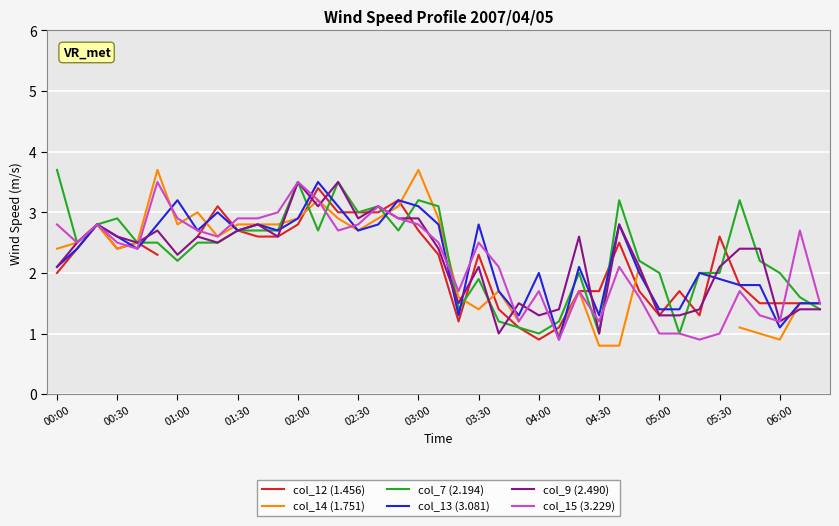

Which series has the widest spread of values?

col_7